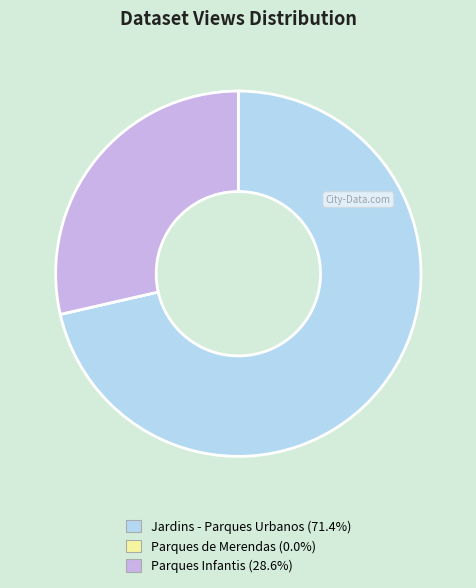

Combined, do Parques Infantis (28.6%) and Jardins - Parques Urbanos (71.4%) account for over 50%?

Yes